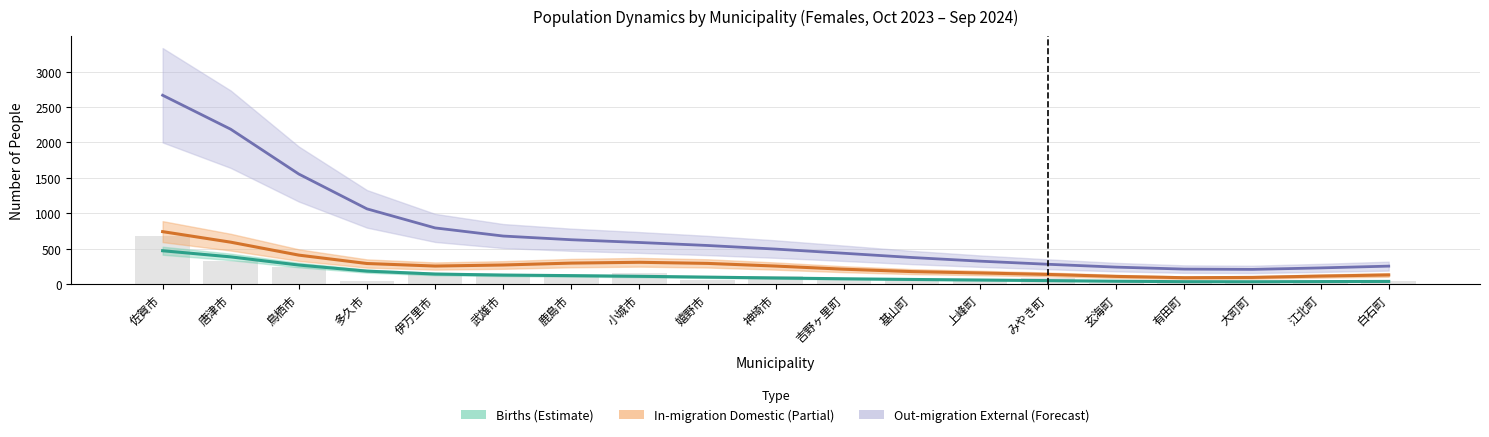

Read the In-migration Domestic (Partial) value at 基山町.

176.1